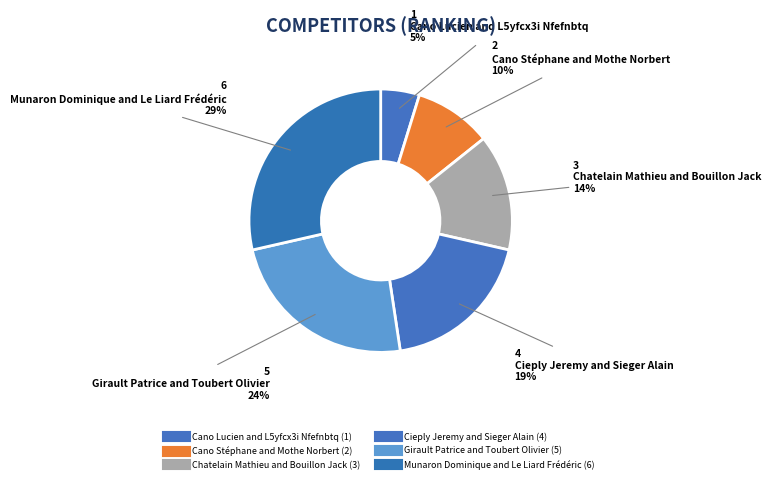

Which category has the smallest portion of the pie?

Cano Lucien and L5yfcx3i Nfefnbtq